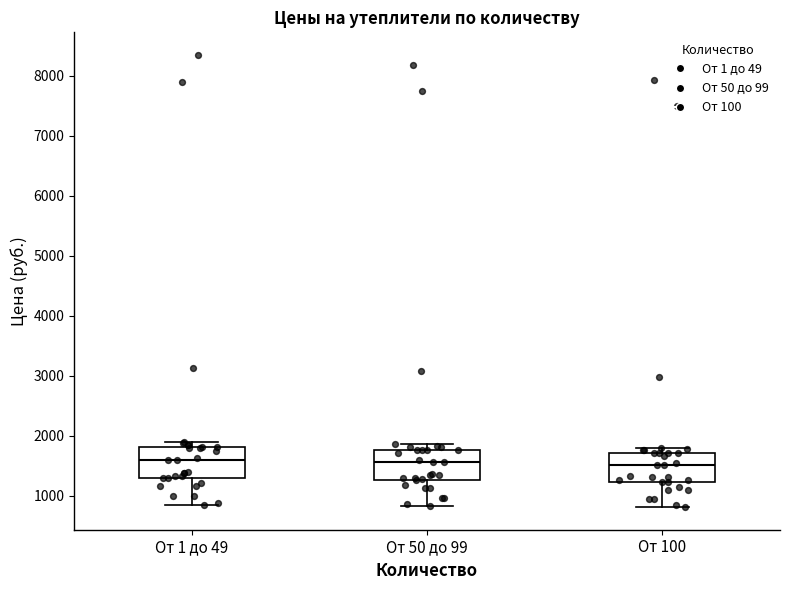

Where is the upper edge of the box for От 100 on the y-axis? The values are not printed on the chart, so give them approximately, as read against the axis.

1700